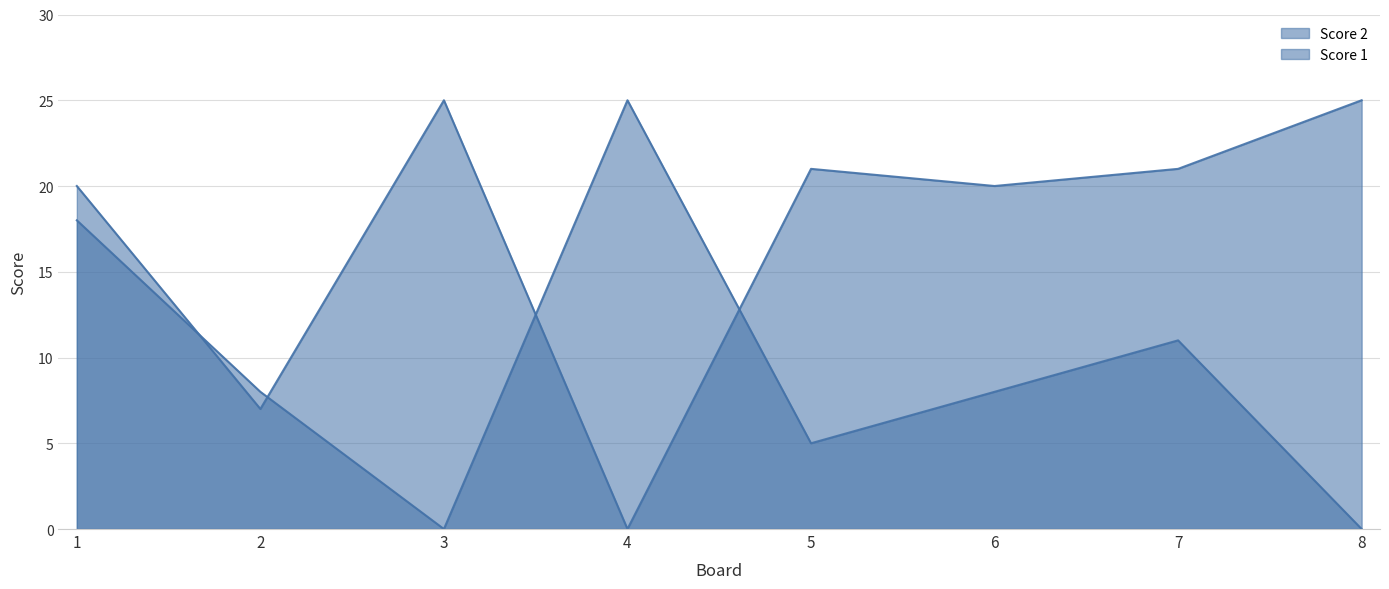

Is it true that Score 1 equals 20 at 1?

True